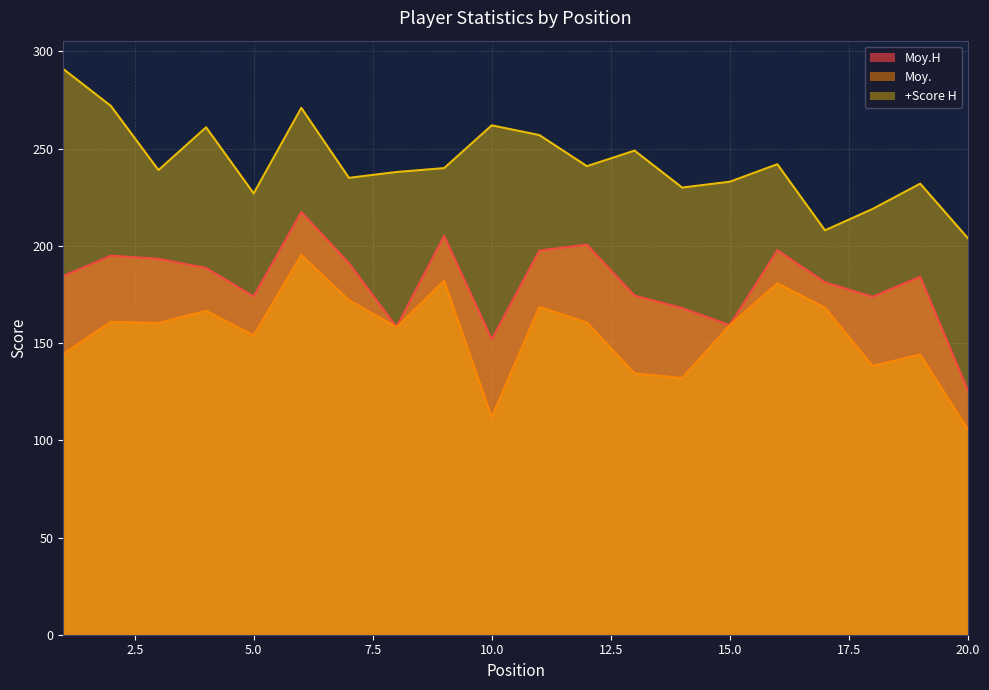

True or false: +Score H and Moy.H cross at least once.

False